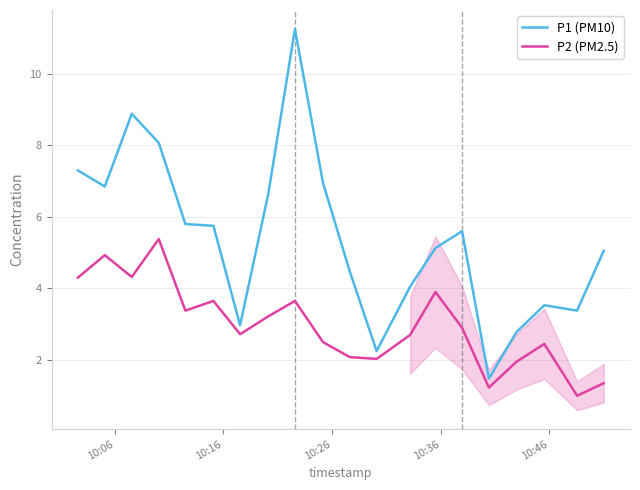

What is the average value of the P1 (PM10) series?

5.4